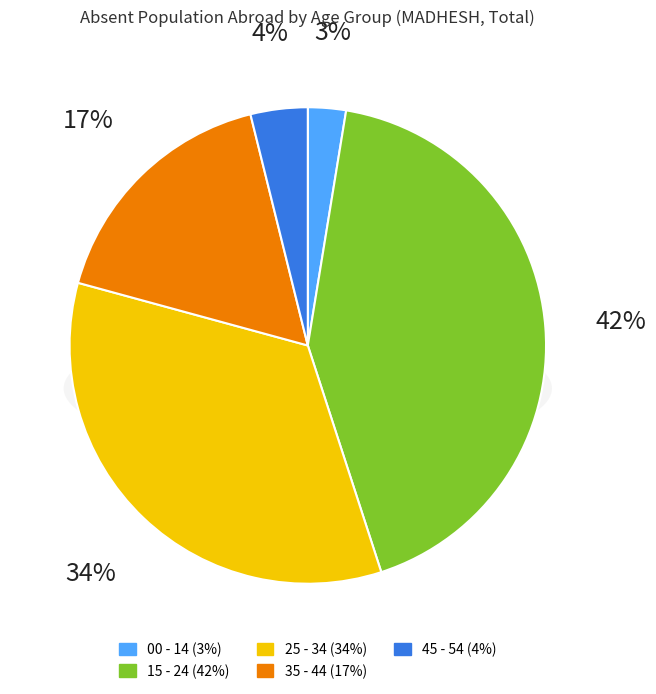

To the nearest percent, what is the difference between the 35 - 44 and 00 - 14 slice percentages?

14%